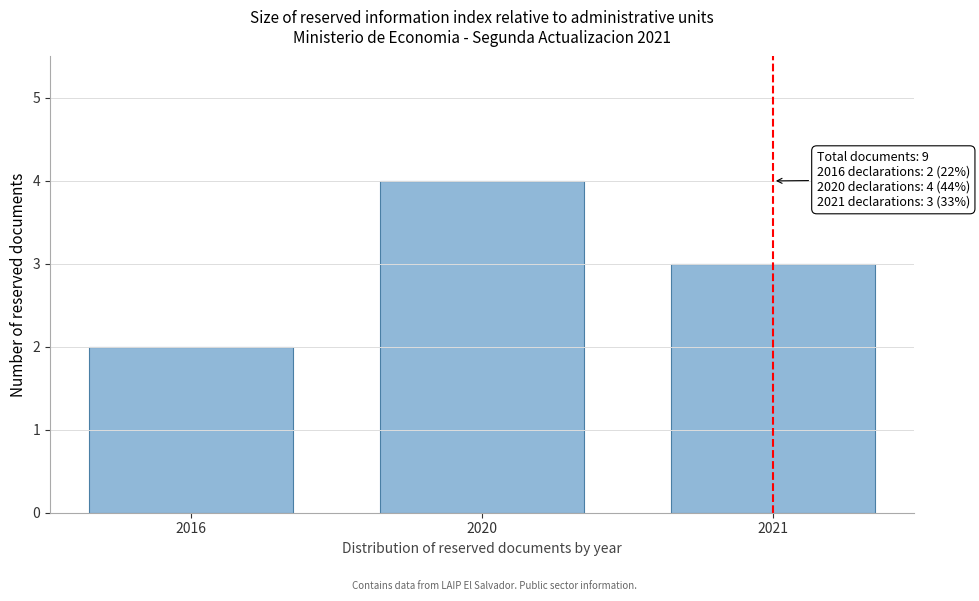

Reading right to left, extract all data points from this chart.

2021=3	2020=4	2016=2